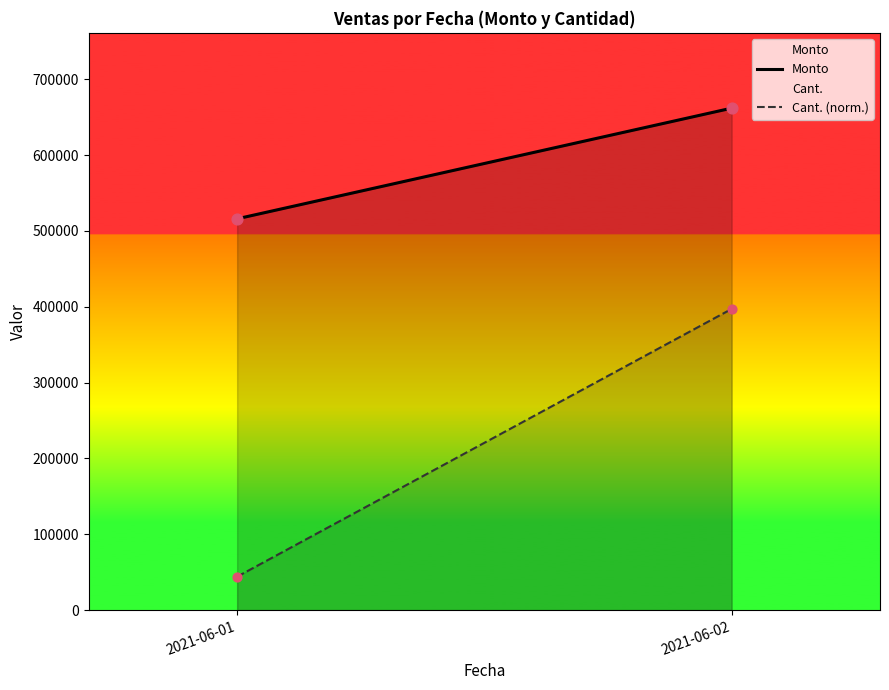

At which category is the sum across all series the highest?

2021-06-02